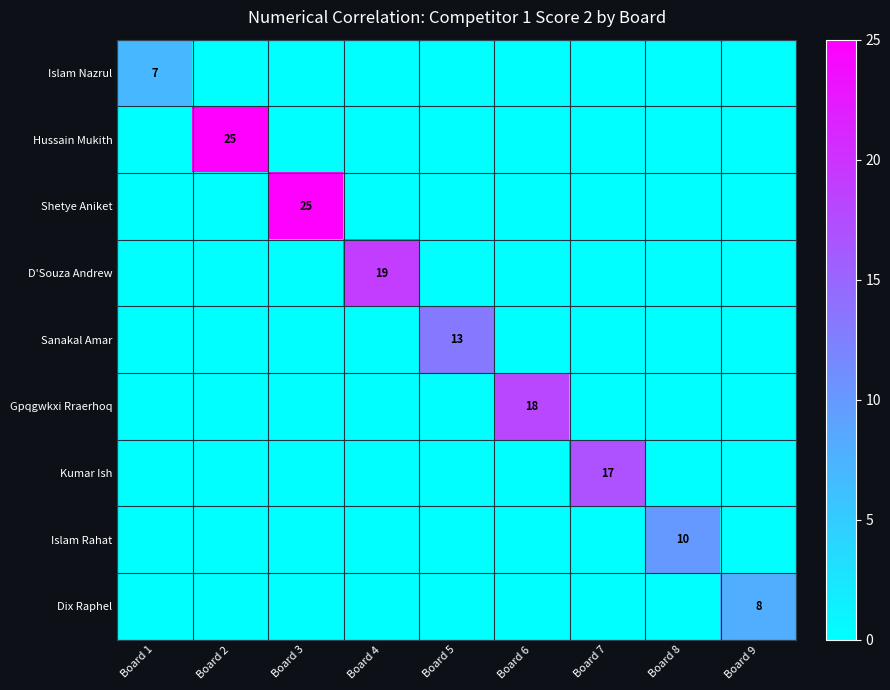

At which category does the chart reach its minimum across all series?

Board 2